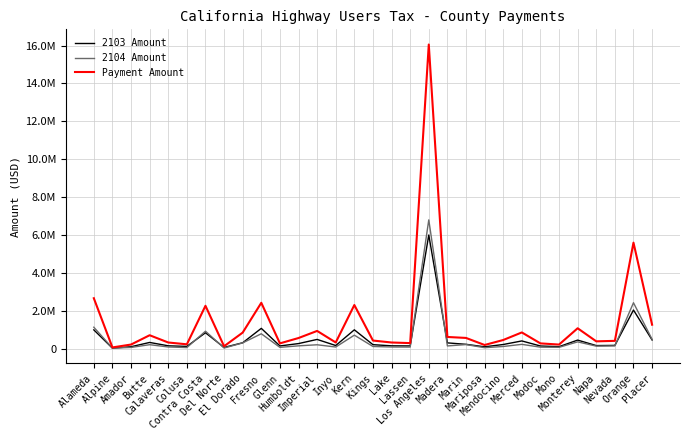

What is the maximum value shown in the chart?

16054393.8